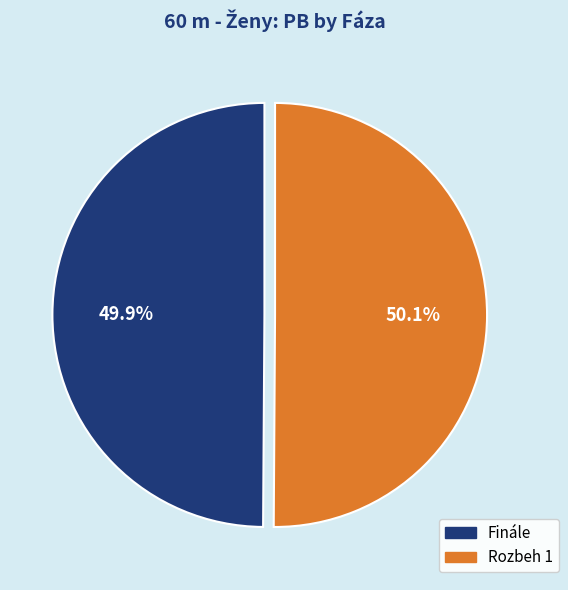

Do Finále and Rozbeh 1 together represent more than half of the pie?

Yes